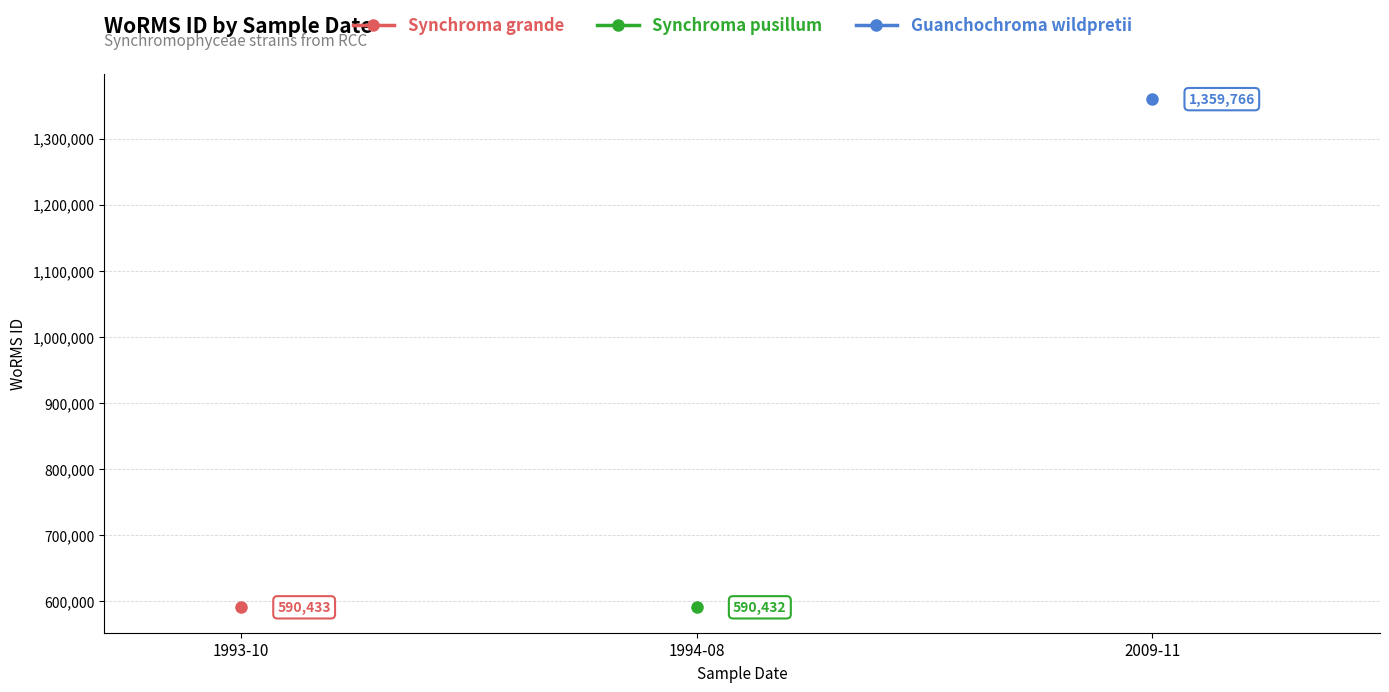

Rank the categories by Synchroma grande value from lowest to highest.

1993-10, 1994-08, 2009-11